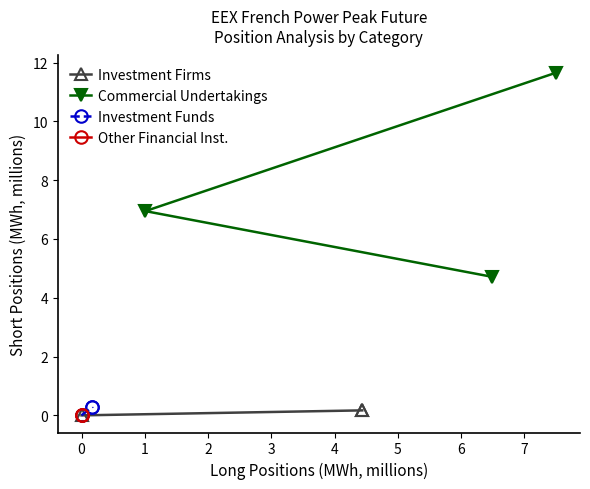

At how many categories does at least one series exceed 3?

3